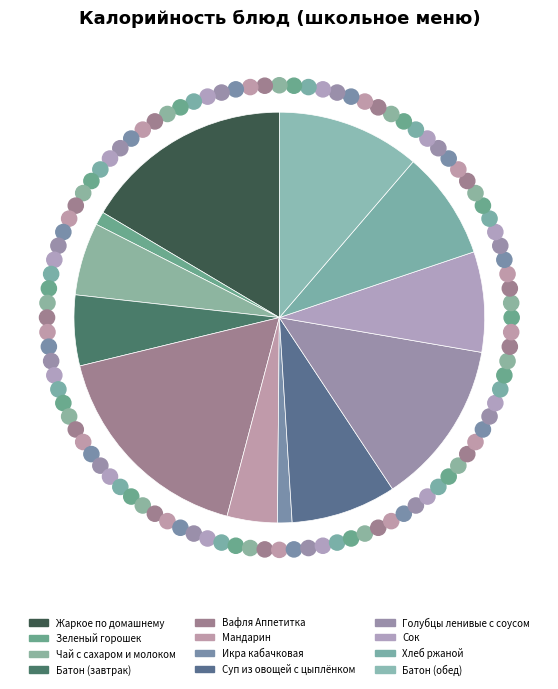

What is the change in value from Икра кабачковая to Батон (обед)?

+154.2